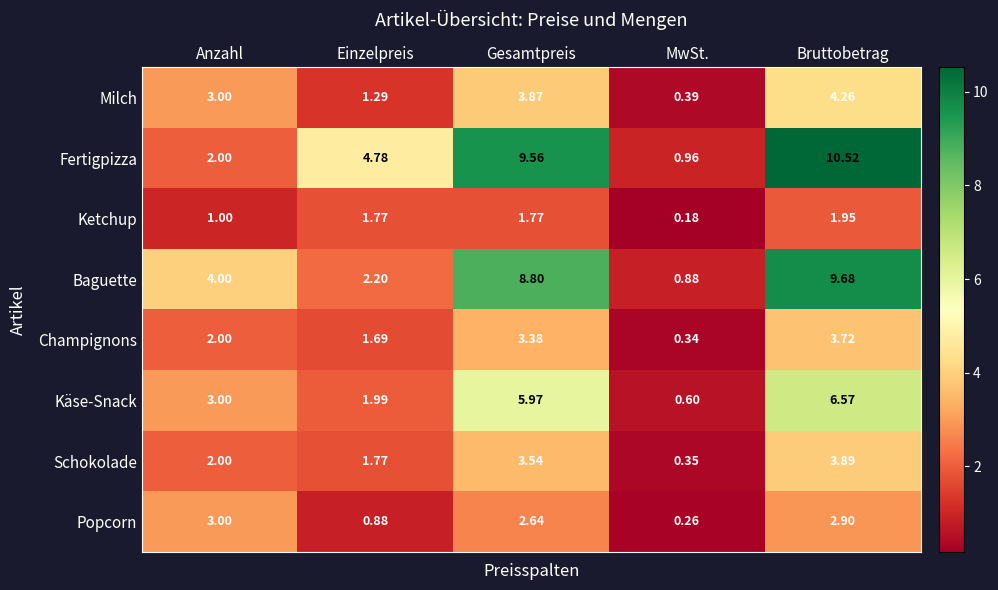

Rank the series at Bruttobetrag from highest to lowest value.

Fertigpizza, Baguette, Käse-Snack, Milch, Schokolade, Champignons, Popcorn, Ketchup